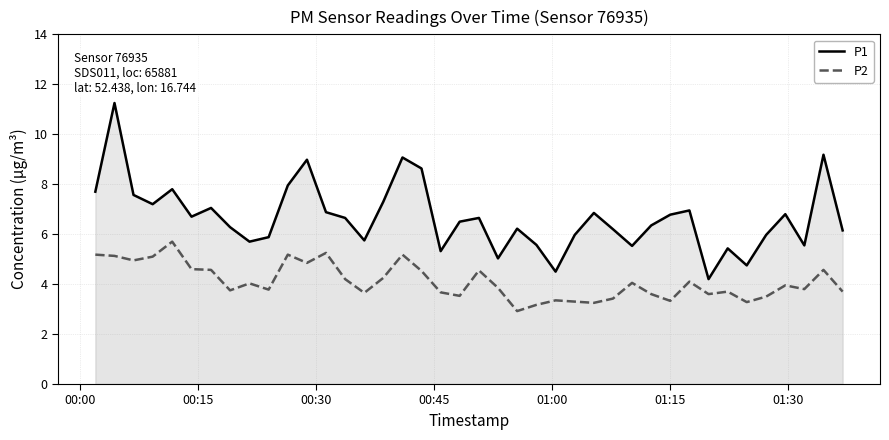

List the series in order of their overall mean, highest first.

P1, P2